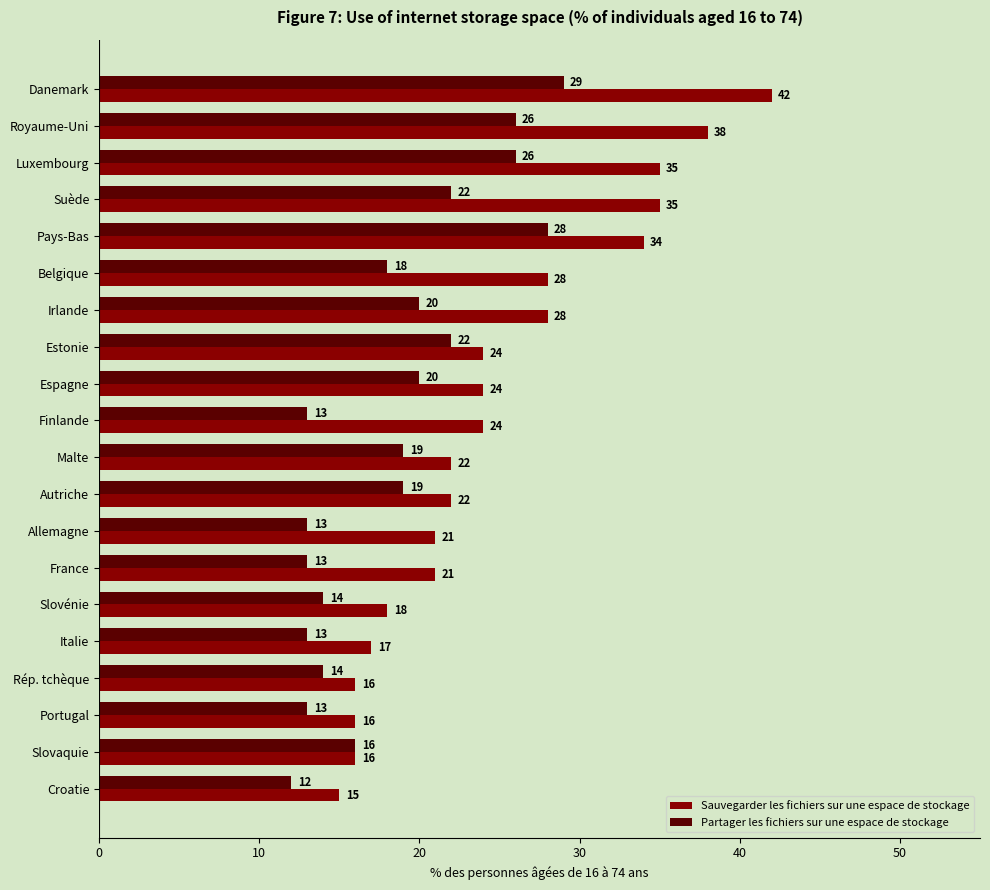

Which series has the largest total across all categories?

Sauvegarder les fichiers sur une espace de stockage